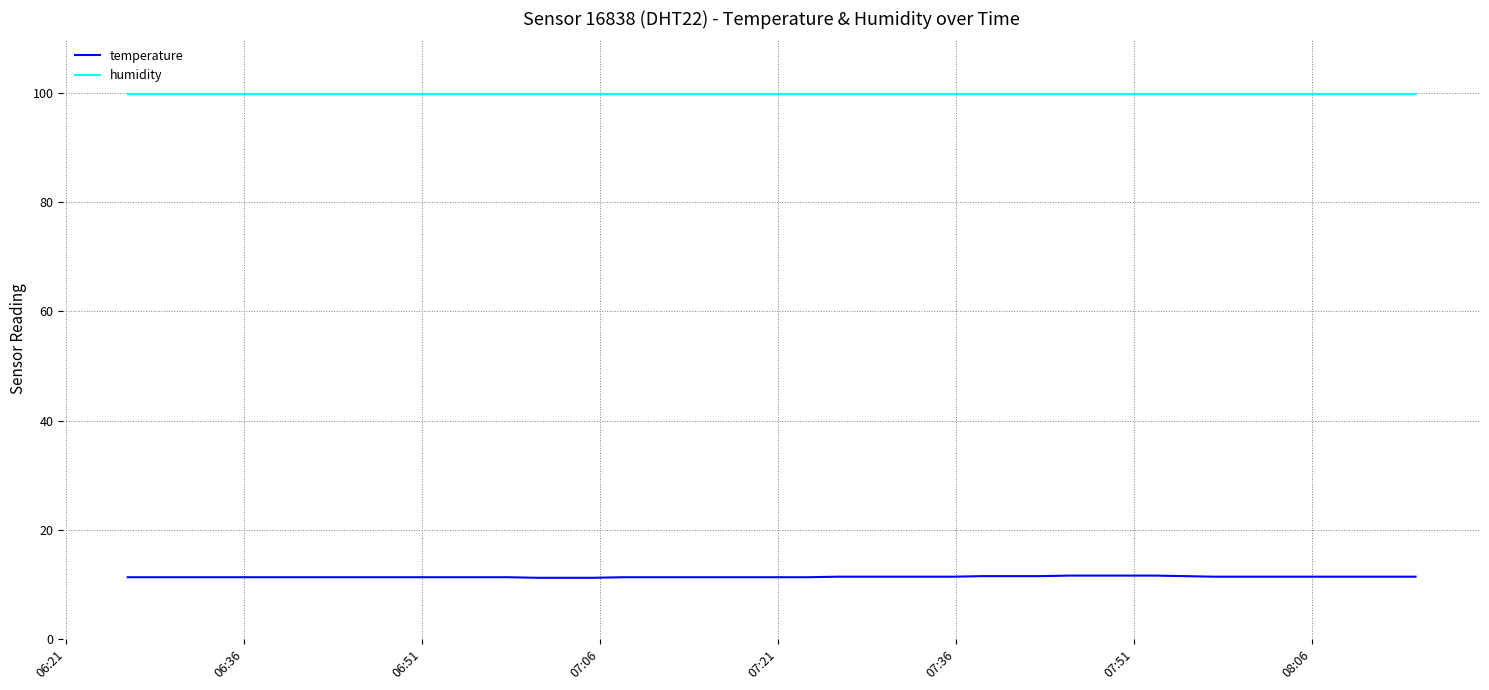

Count the temperature values in the range 11 to 12.

40